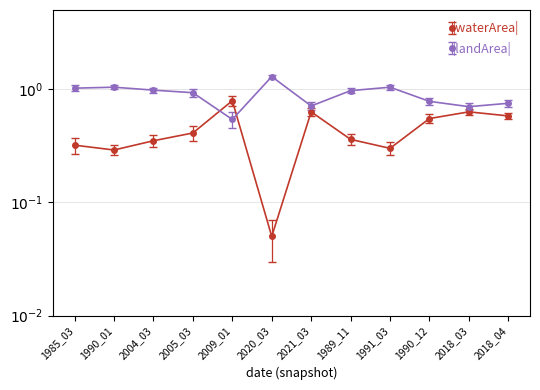

What is the difference between the maximum and second lowest values in the landArea series?

0.6